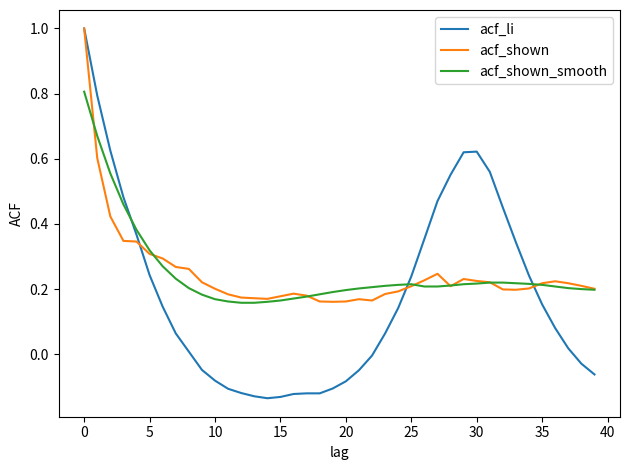

What is the greatest value displayed?

1.0